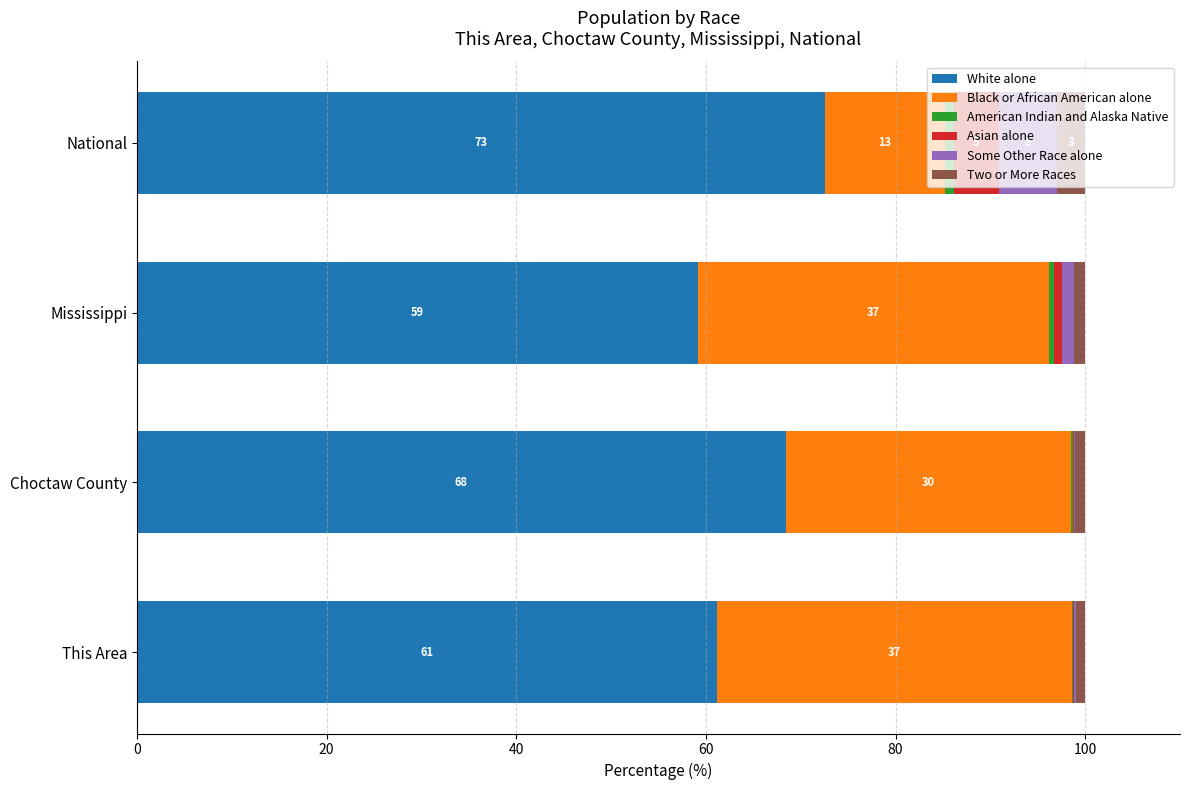

At which label does White alone reach its peak?

National